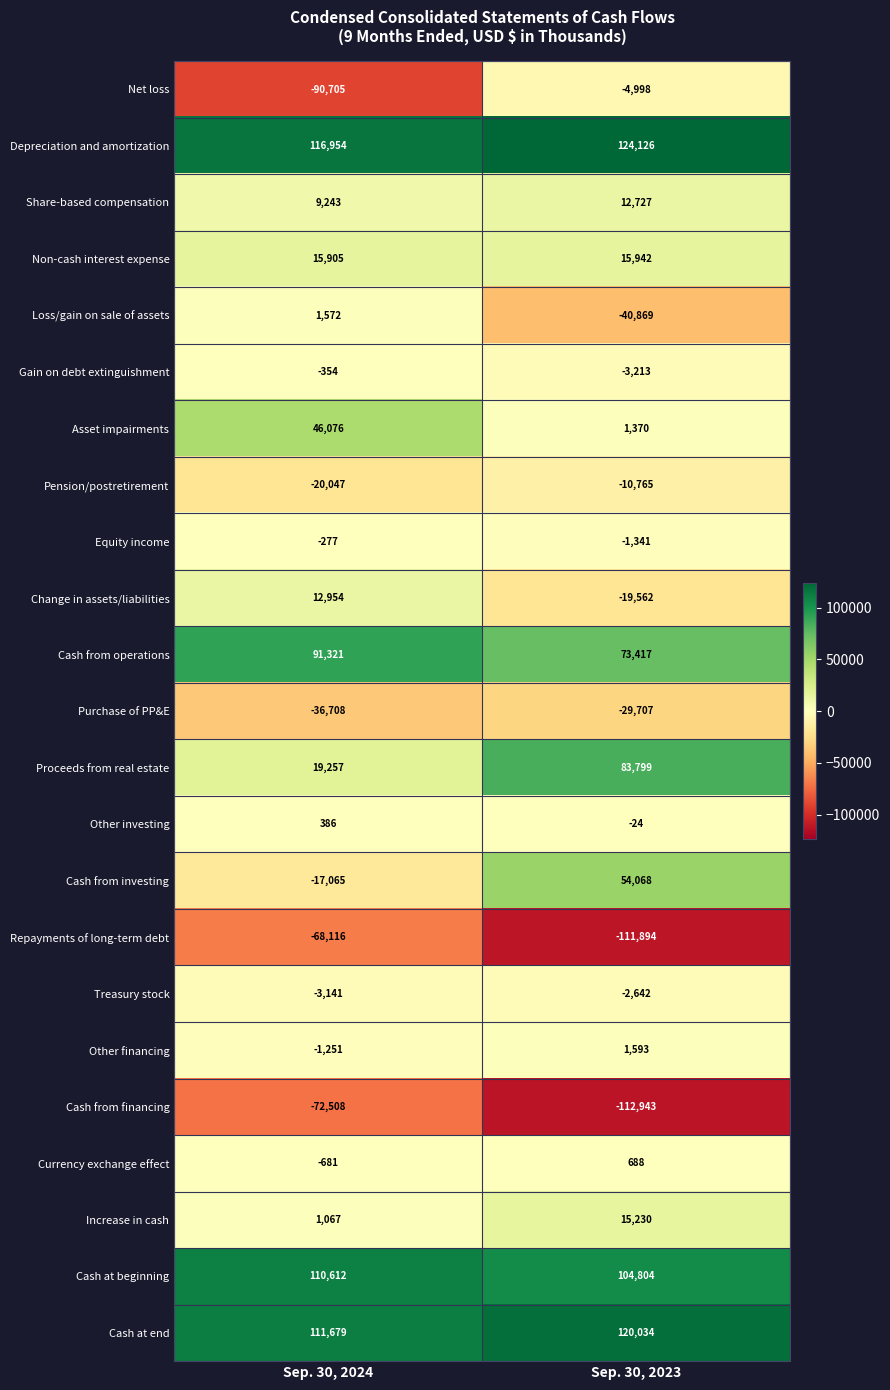

Which series has the largest total across all categories?

Depreciation and amortization